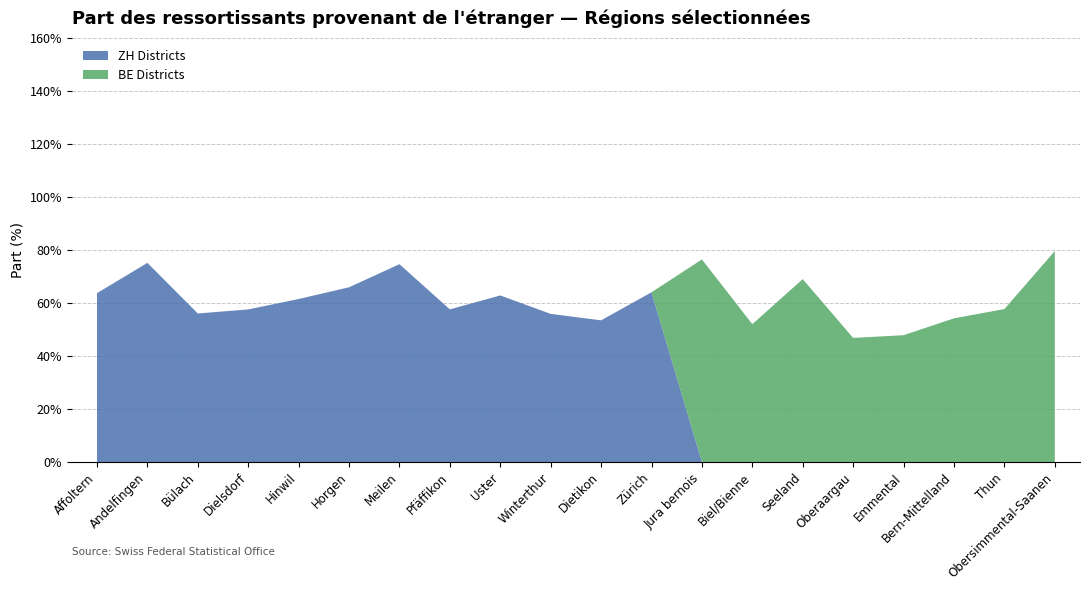

Reading left to right, list all the values displayed in this chart.

ZH Districts: 63.8	75.2	56.1	57.6	61.6	66.0	74.7	57.6	62.9	56.0	53.5	64.1	0.0	0.0	0.0	0.0	0.0	0.0	0.0	0.0
BE Districts: 0.0	0.0	0.0	0.0	0.0	0.0	0.0	0.0	0.0	0.0	0.0	0.0	76.5	52.1	69.1	46.9	47.9	54.3	57.8	79.7